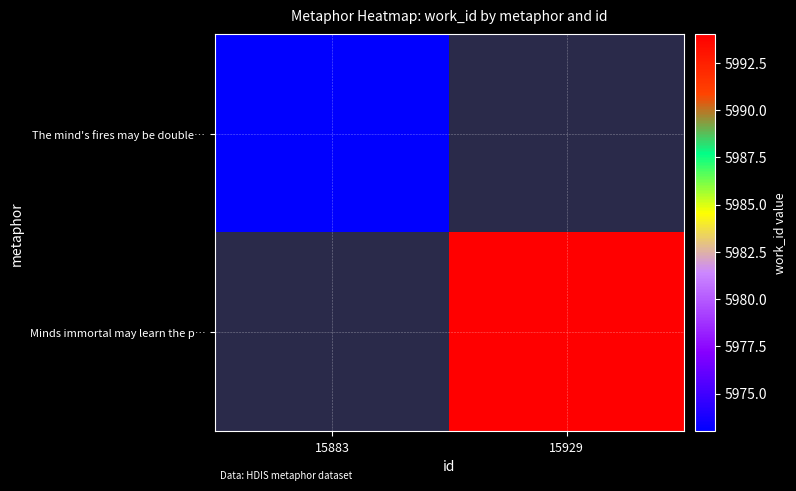

What value does the Minds immortal may learn the p… series have at 15929?

5994.0